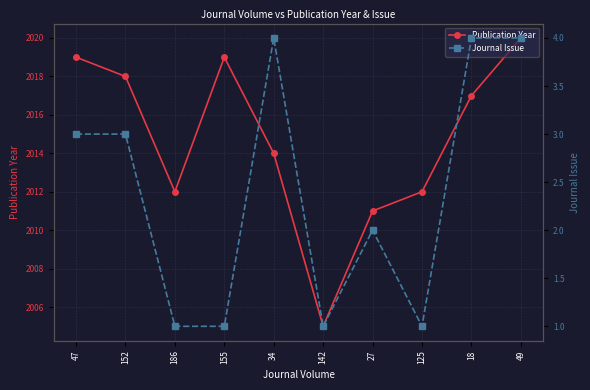

Is the value of Publication Year at 155 greater than the value of Journal Issue at 155?

Yes